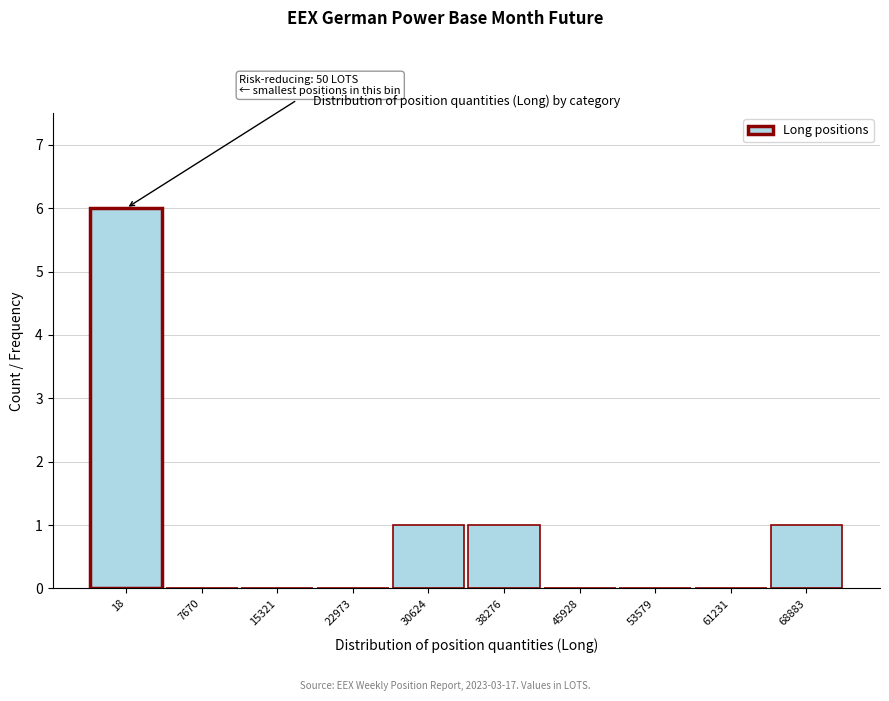

Reading left to right, what are all the values shown in this chart?

18=6	7670=0	15321=0	22973=0	30624=1	38276=1	45928=0	53579=0	61231=0	68883=1